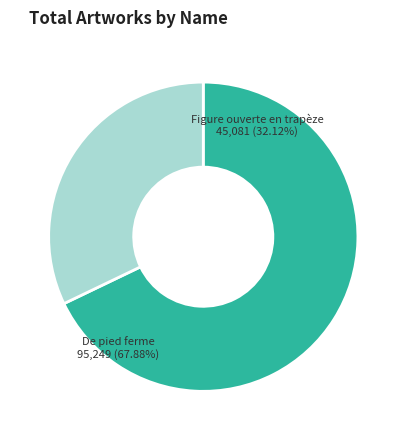

To the nearest percent, what is the combined percentage of De pied ferme and Figure ouverte en trapèze?

100%